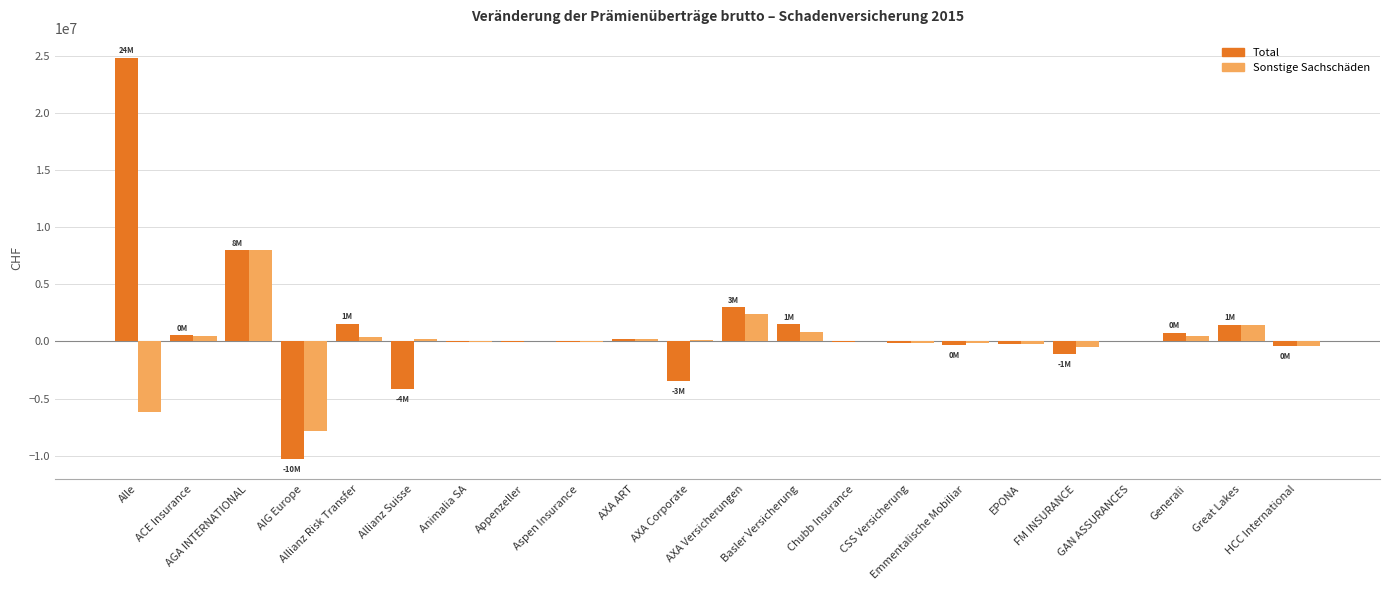

What is the maximum value shown in the chart?

24831907